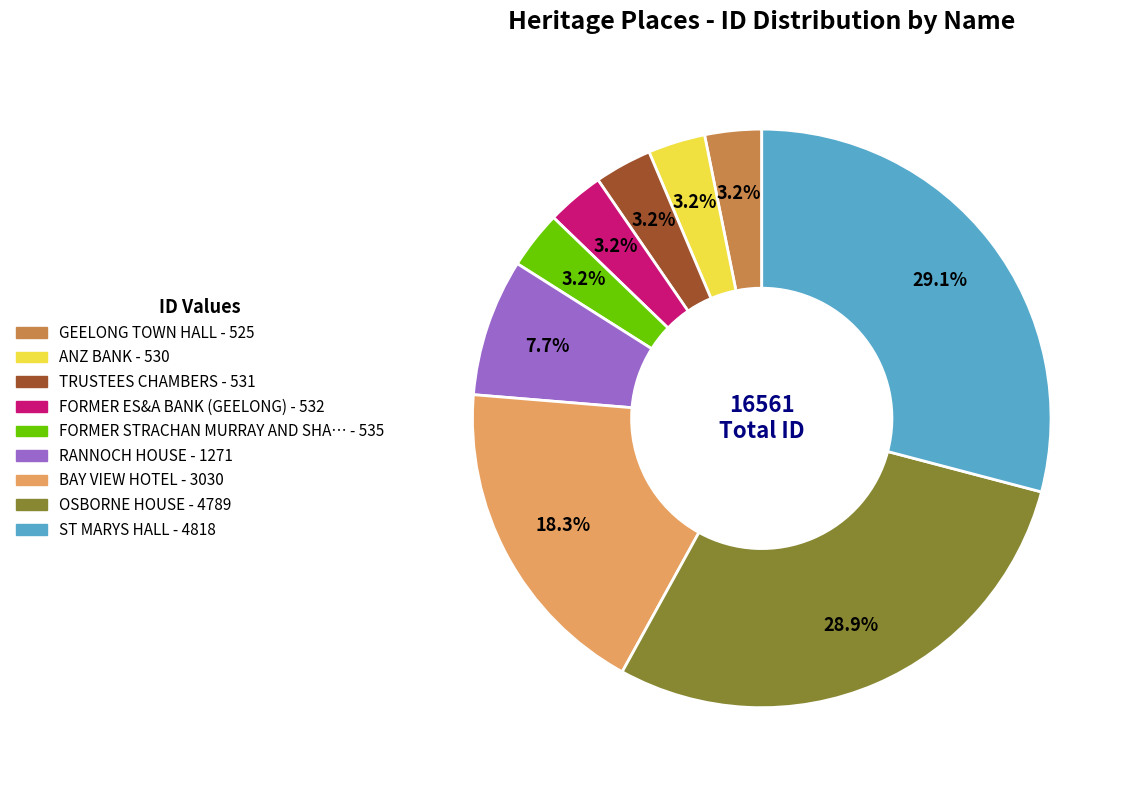

Is there a majority slice in this chart?

No